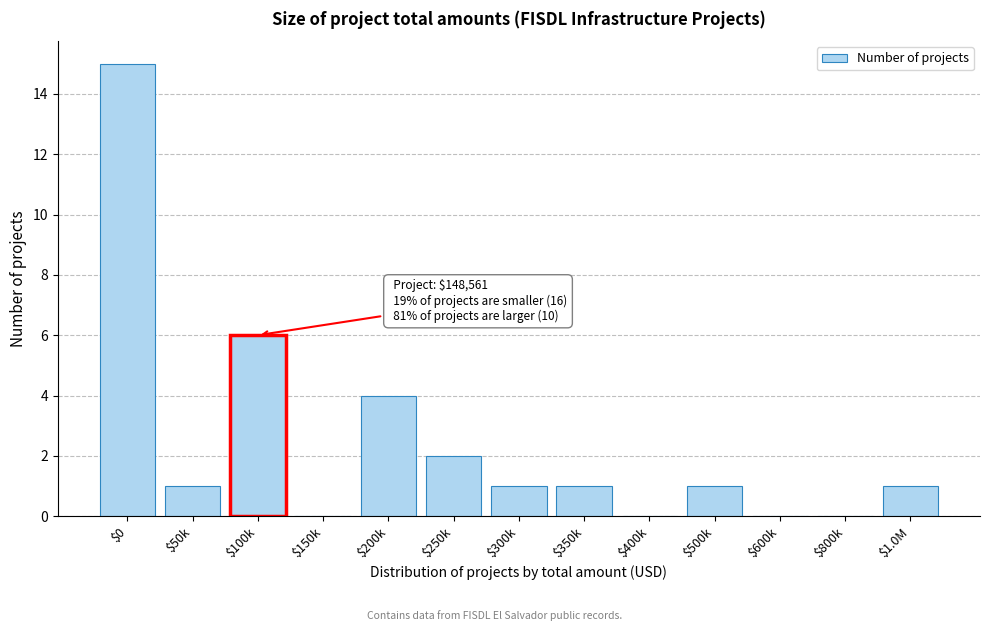

Is it true that the value at $200k is 4?

True